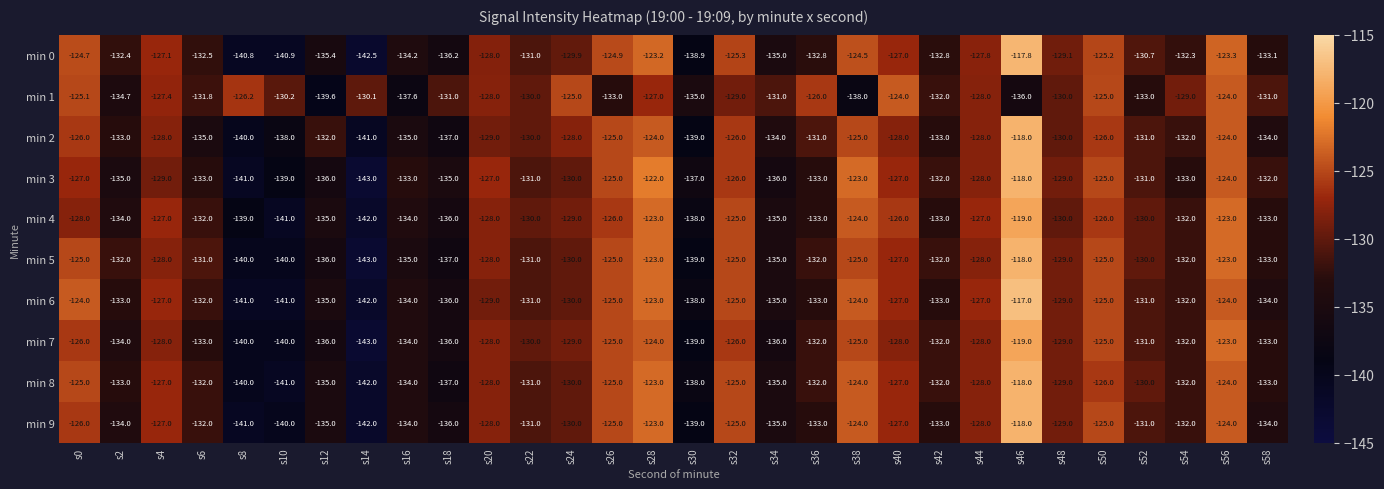

What is the difference between the maximum and minimum values in the min 2 series?

23.0